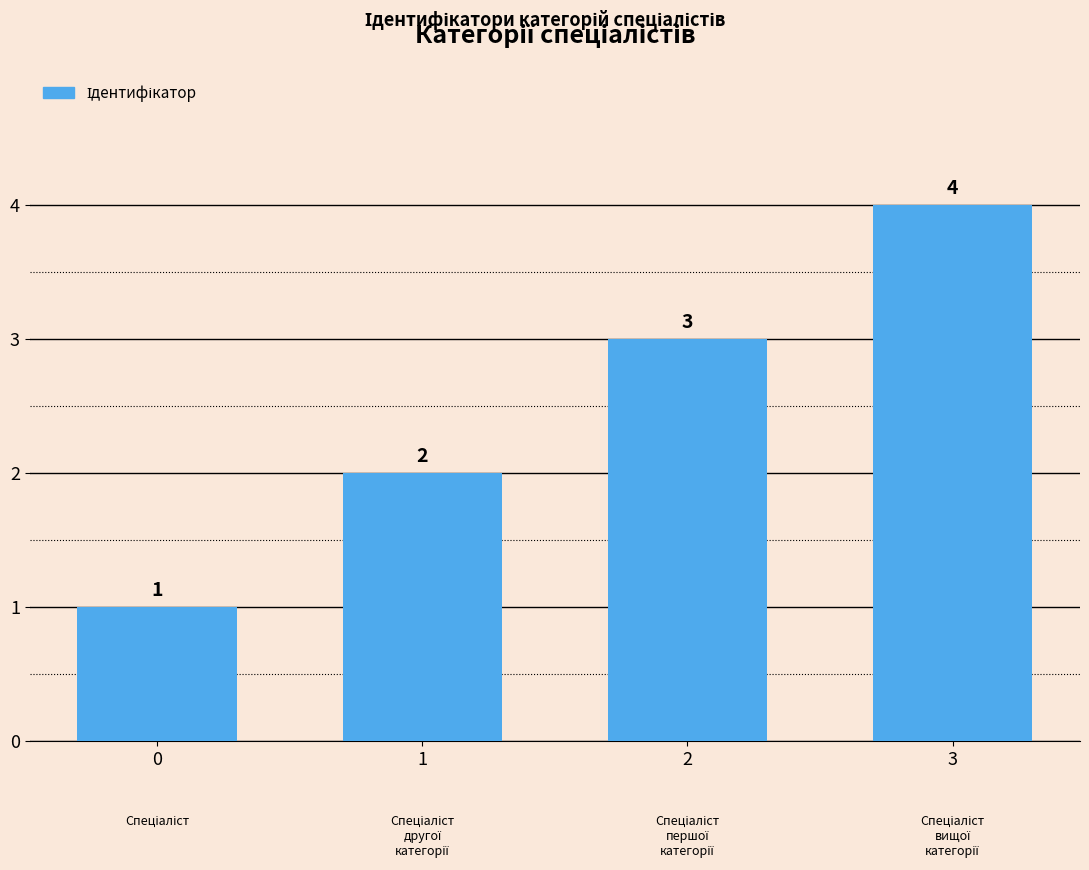

Reading left to right, extract all data points from this chart.

0=1	1=2	2=3	3=4